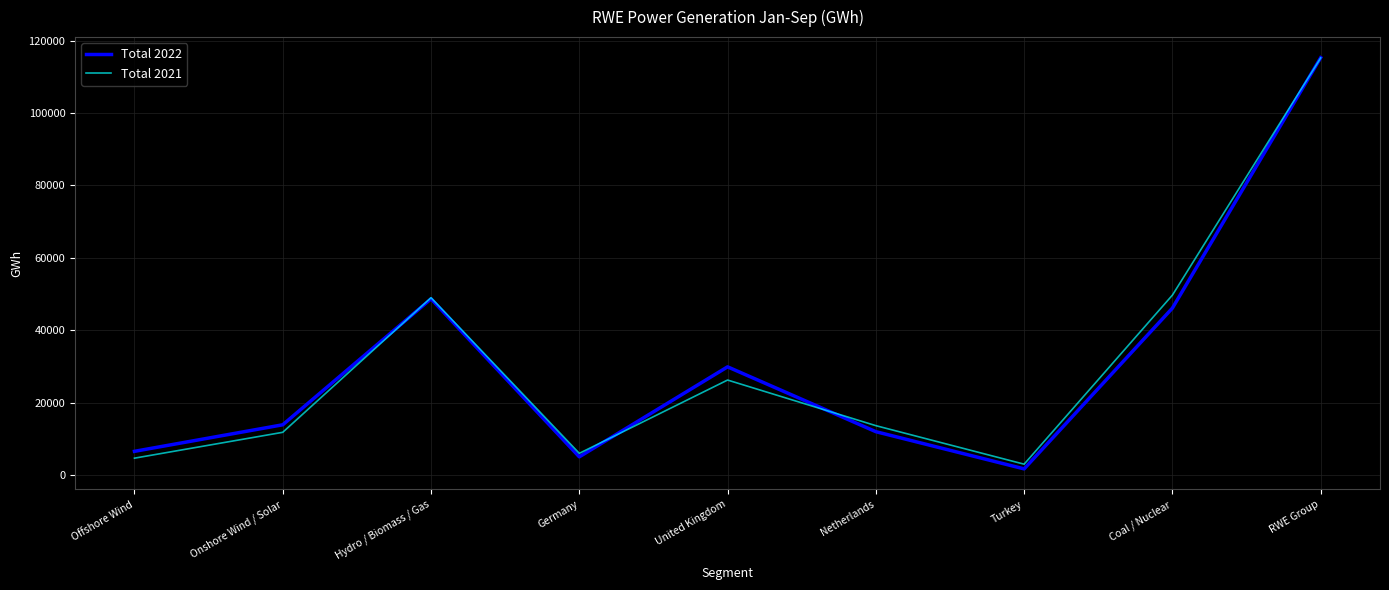

Which series has the widest spread of values?

Total 2022